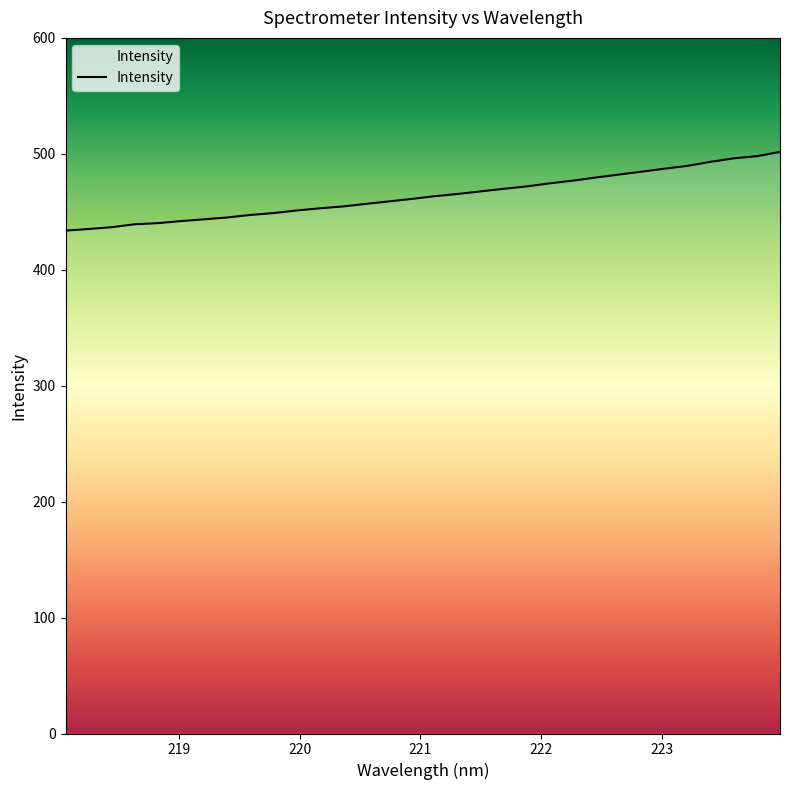

What is the greatest value displayed?

501.6